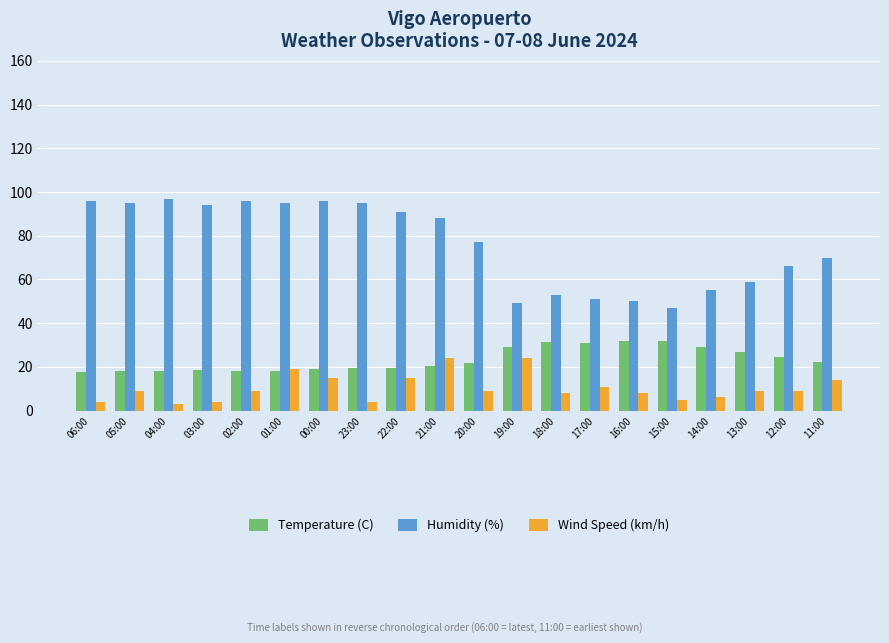

How many groups of bars are there?

20